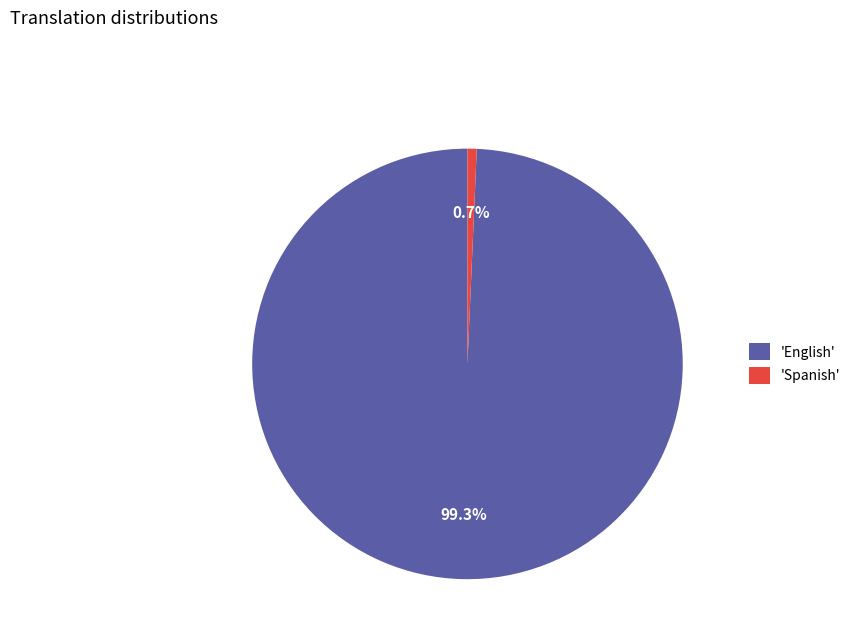

Combined, what portion of the pie is 'Spanish' and 'English'?

100.0%